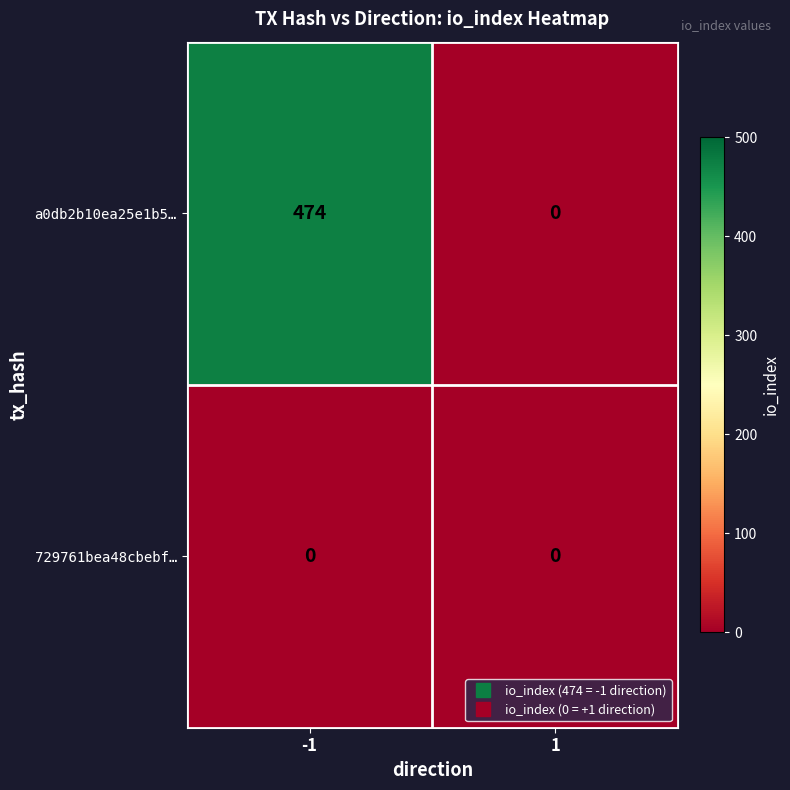

What is the greatest value displayed?

474